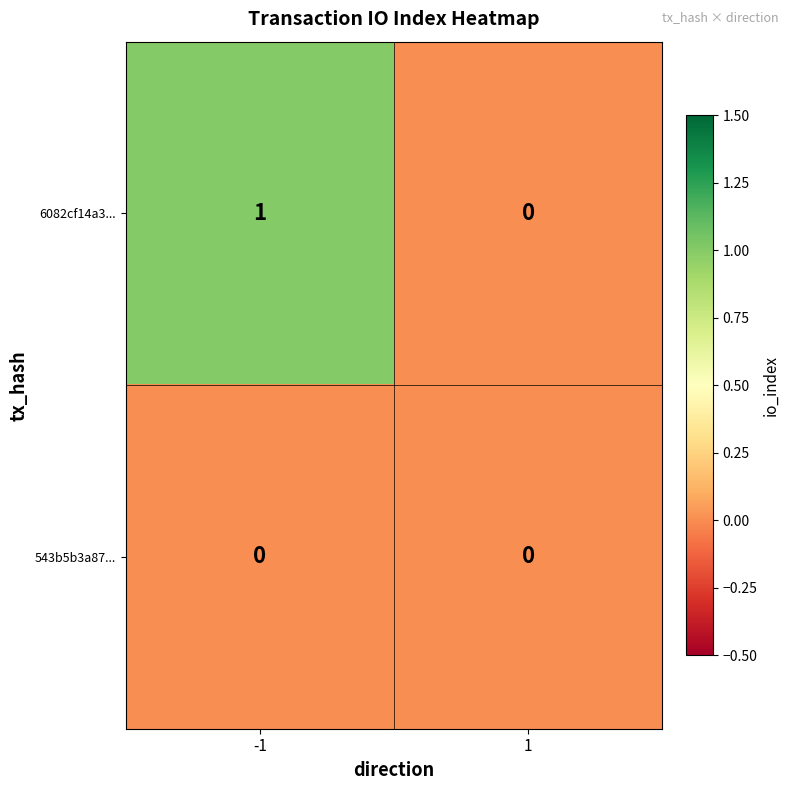

Which series has the largest range (max minus min)?

6082cf14a3...